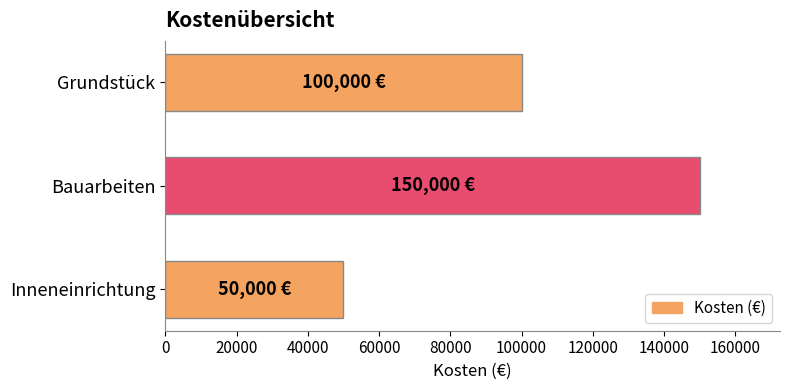

Count the values in the range 50000 to 150000.

3